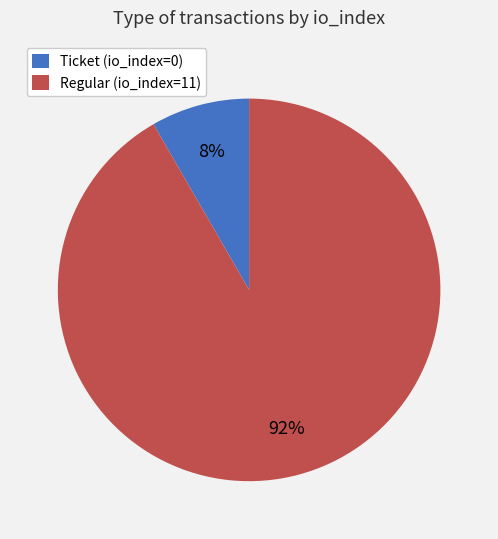

Which category has the smallest portion of the pie?

Ticket (io_index=0)